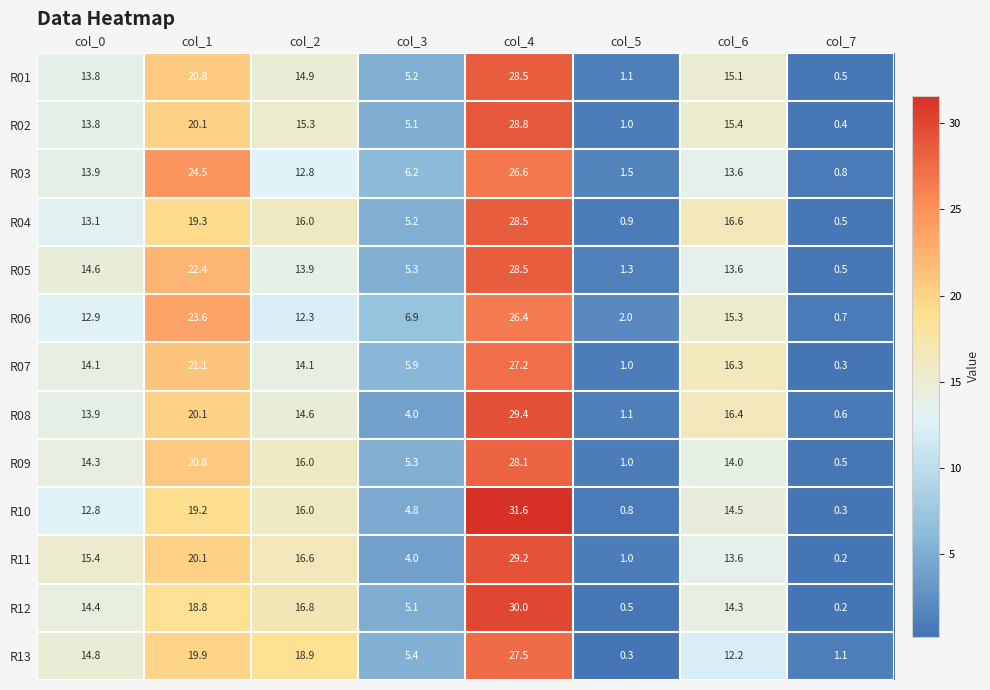

What is the minimum value shown in the chart?

0.2